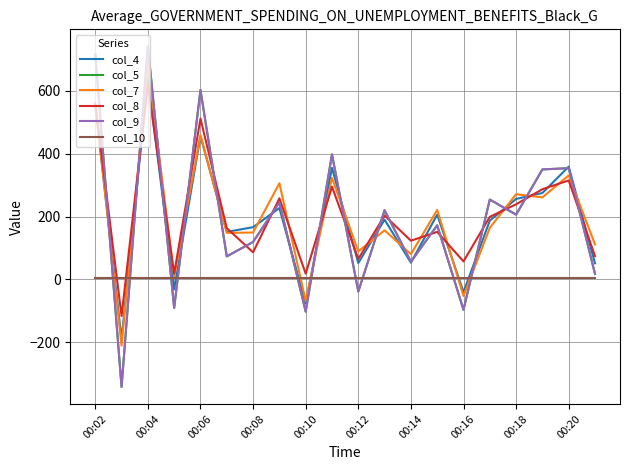

How many times do col_4 and col_7 cross each other?

12